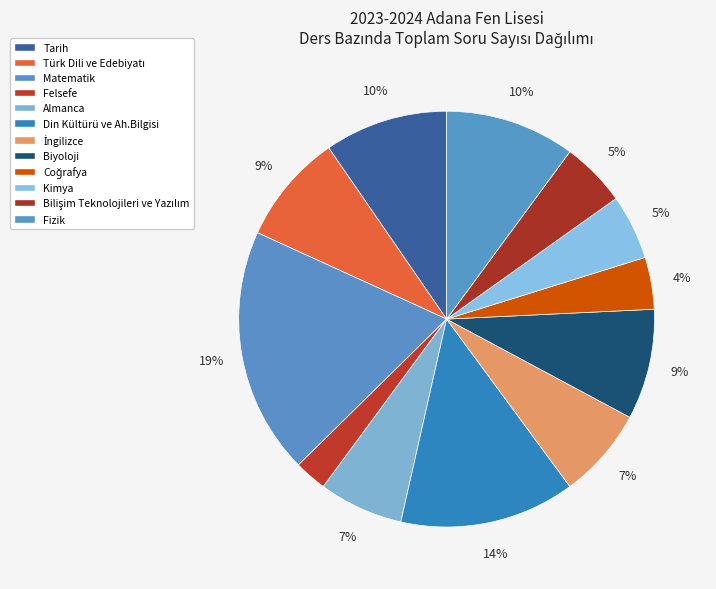

True or false: Din Kültürü ve Ah.Bilgisi accounts for 14% of the total.

True